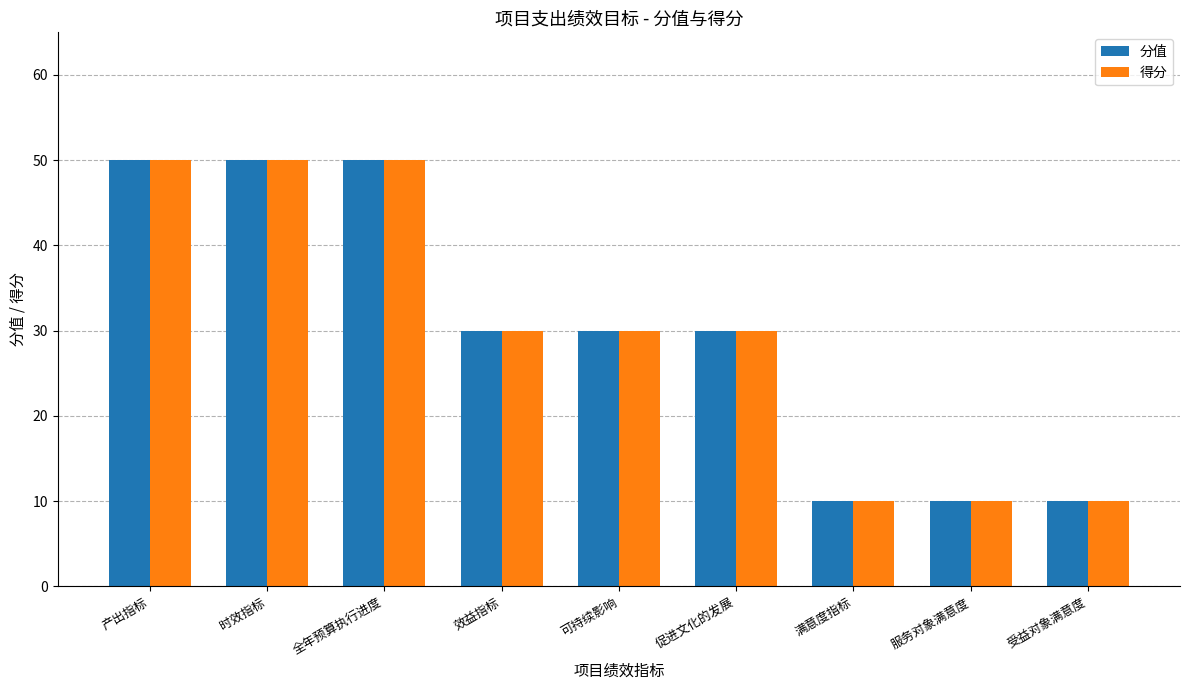

Reading right to left, extract all data points from this chart.

分值: 受益对象满意度=10	服务对象满意度=10	满意度指标=10	促进文化的发展=30	可持续影响=30	效益指标=30	全年预算执行进度=50	时效指标=50	产出指标=50
得分: 受益对象满意度=10	服务对象满意度=10	满意度指标=10	促进文化的发展=30	可持续影响=30	效益指标=30	全年预算执行进度=50	时效指标=50	产出指标=50